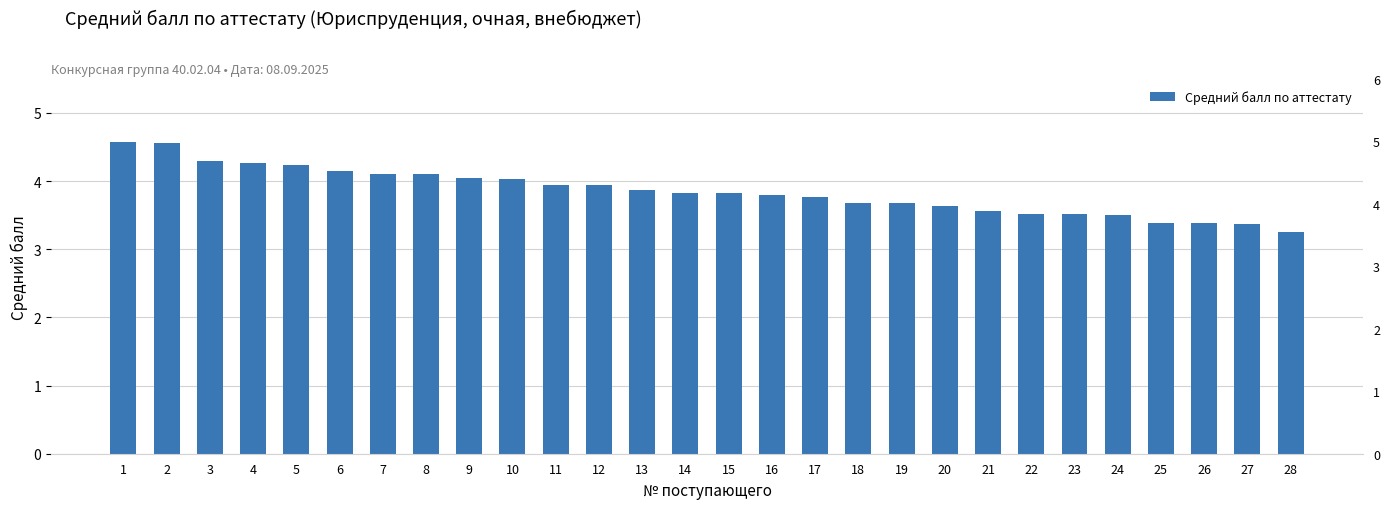

What is the value of the 10th bar from the left?

4.0